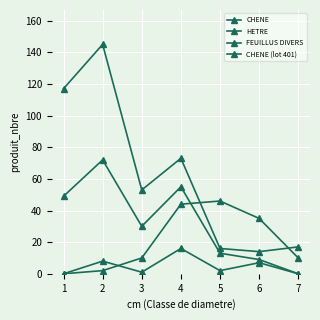

The CHENE series shows 44 at 4. True or false?

True